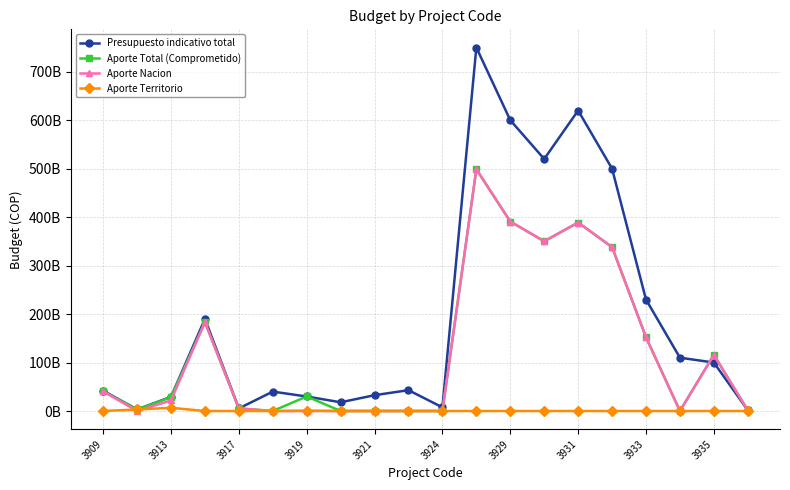

What are all the series names shown in the legend?

Presupuesto indicativo total, Aporte Total (Comprometido), Aporte Nacion, Aporte Territorio